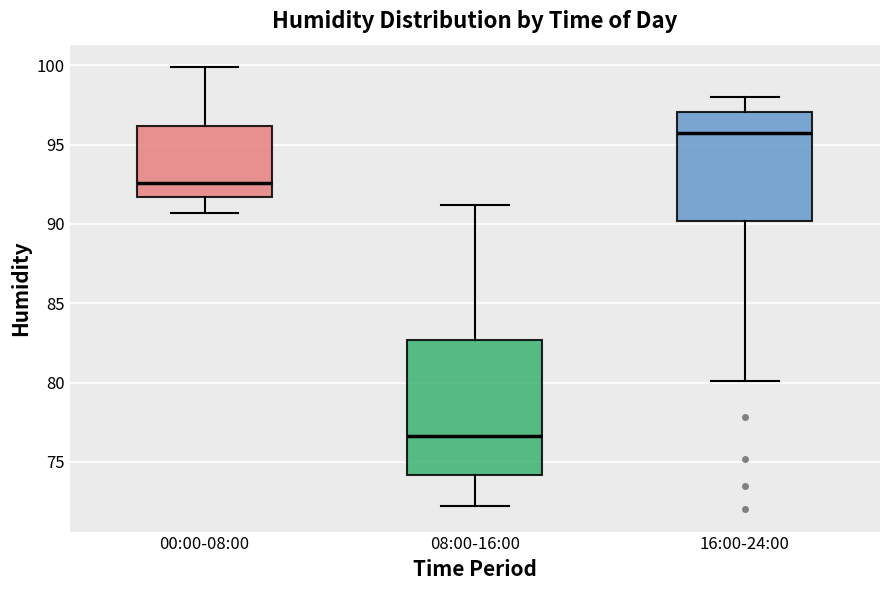

Where is the upper edge of the box for 08:00-16:00 on the y-axis? The values are not printed on the chart, so give them approximately, as read against the axis.

82.5